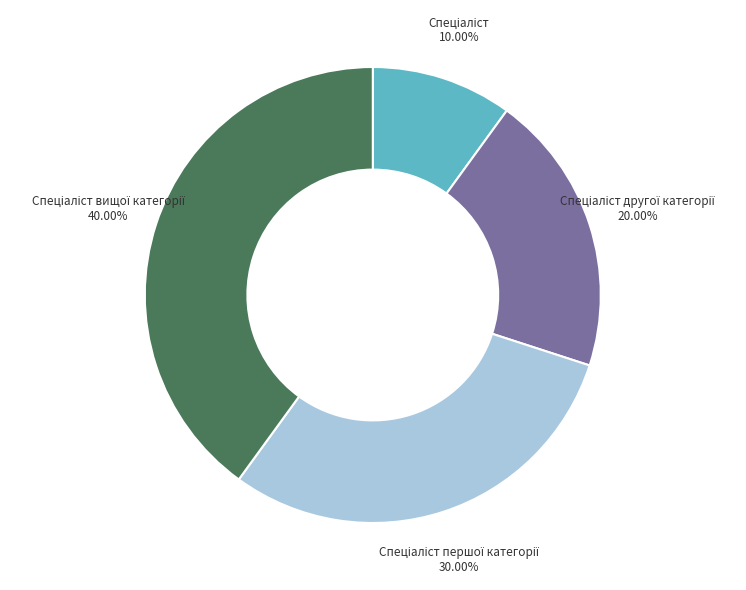

How many segments does this pie chart have?

4